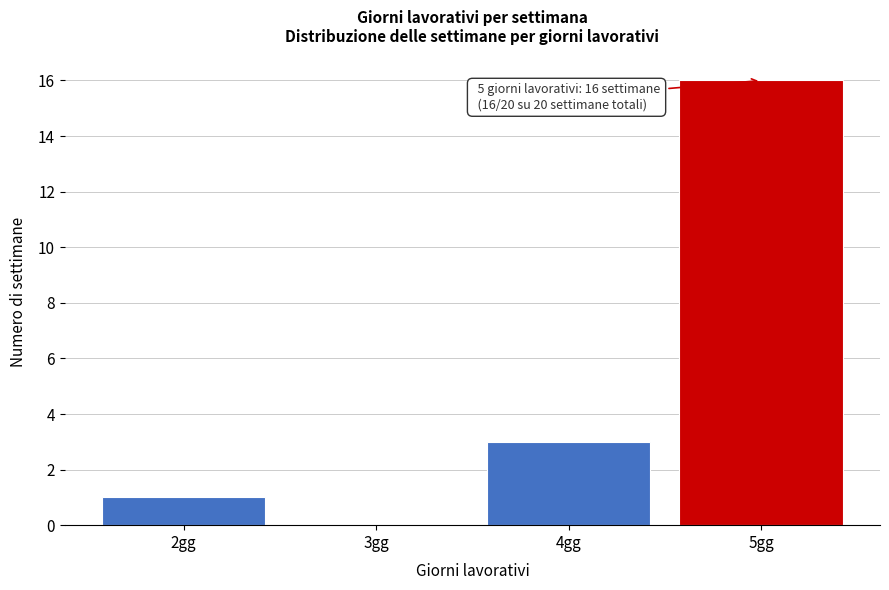

Which range on the x-axis has the tallest bar?

4.5 to 5.5